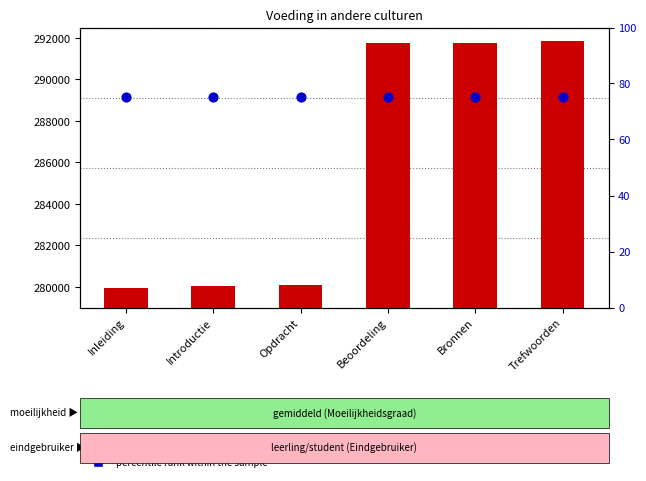

What are all the series names shown in the legend?

count, percentile rank within the sample